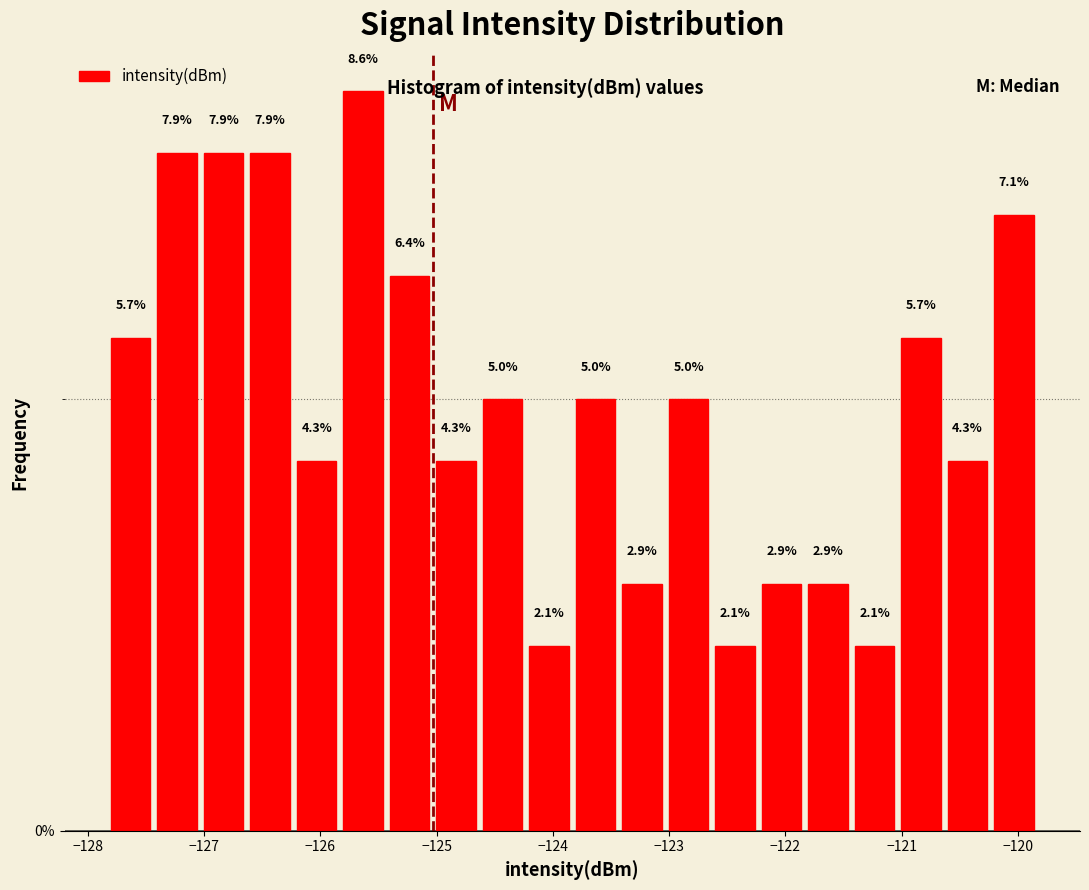

Read against the x-axis, roughly where is the centre of the tallest bar?

-125.6